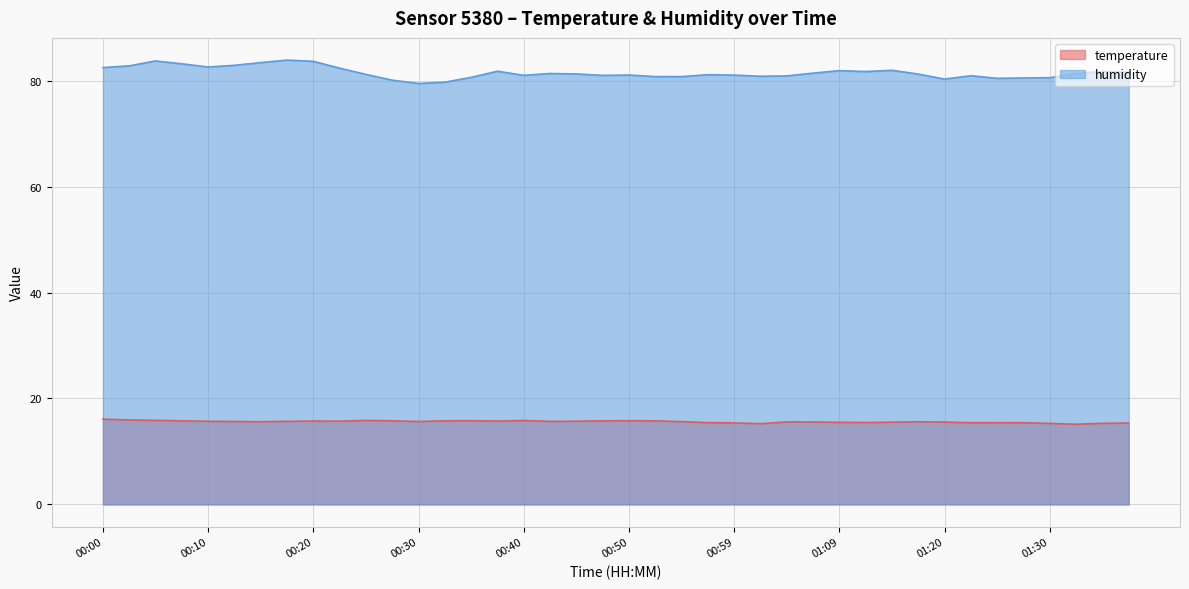

What is the lowest value of the temperature series?

15.1